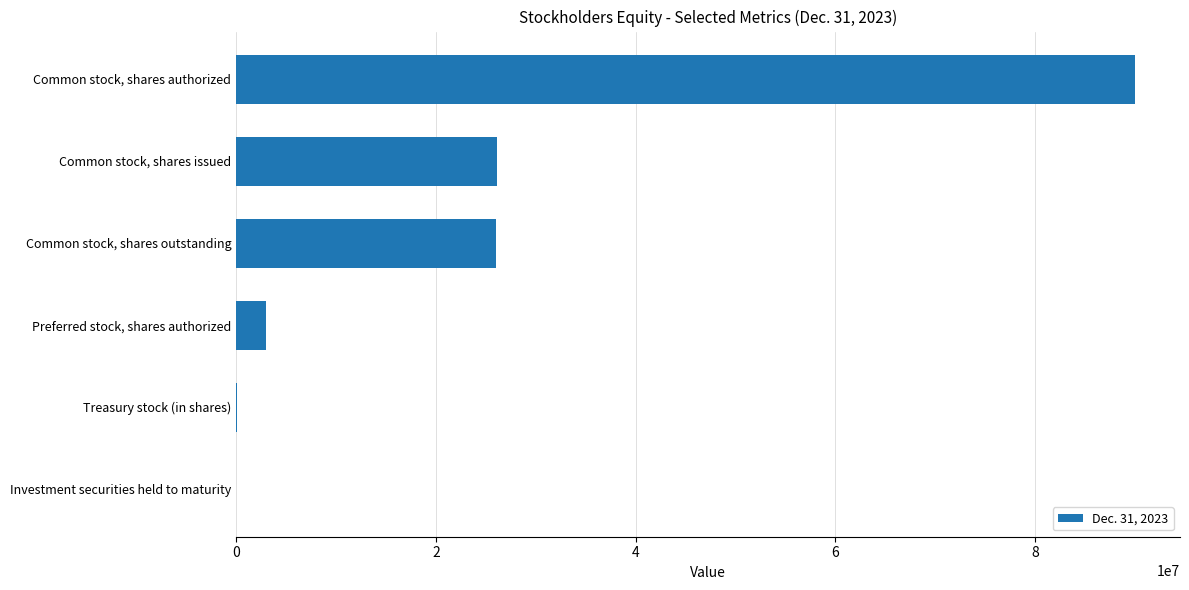

Between Common stock, shares authorized and Common stock, shares issued, which is larger?

Common stock, shares authorized